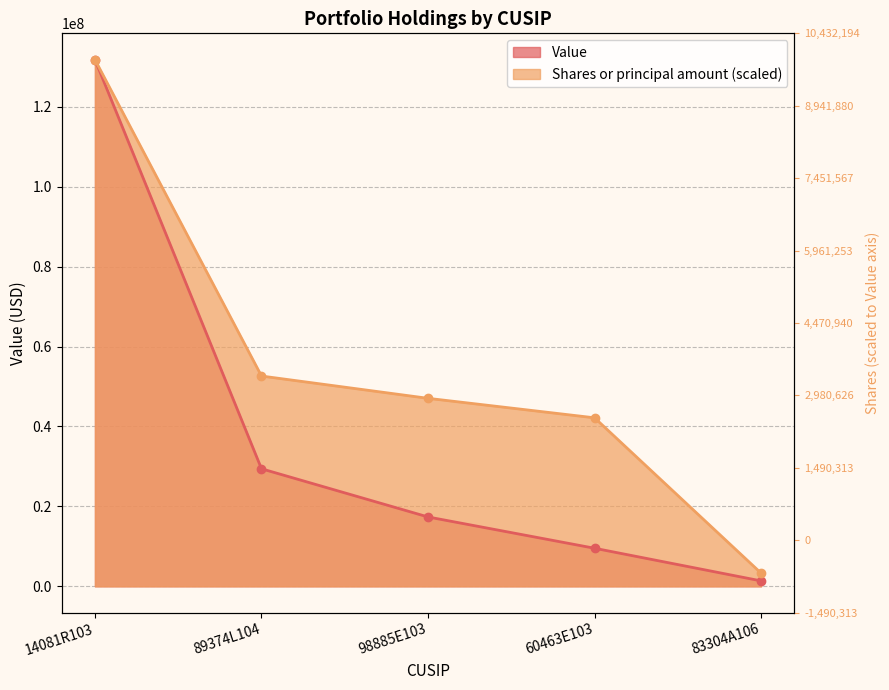

Between 98885E103 and 60463E103, which is larger?

98885E103